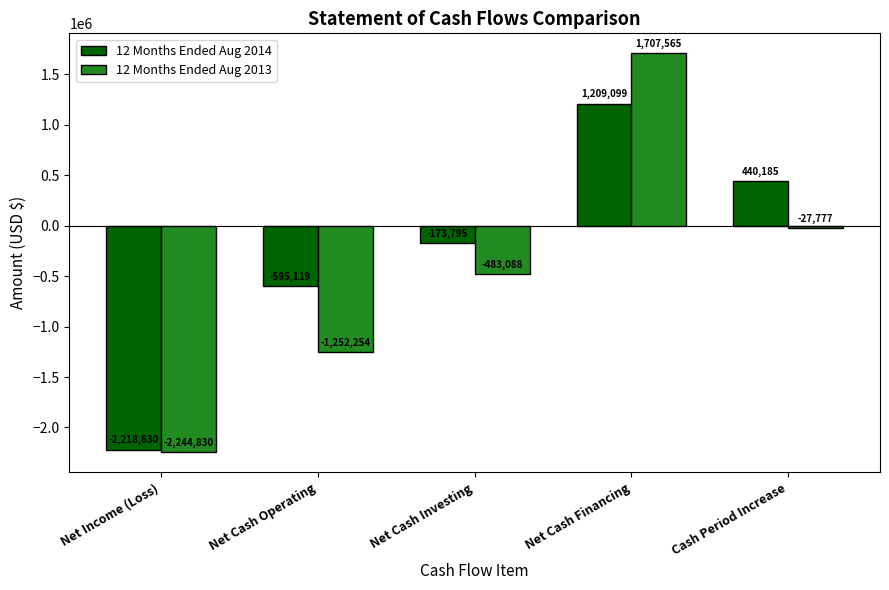

True or false: 12 Months Ended Aug 2014 has a value of -173795 at Net Cash Investing.

True